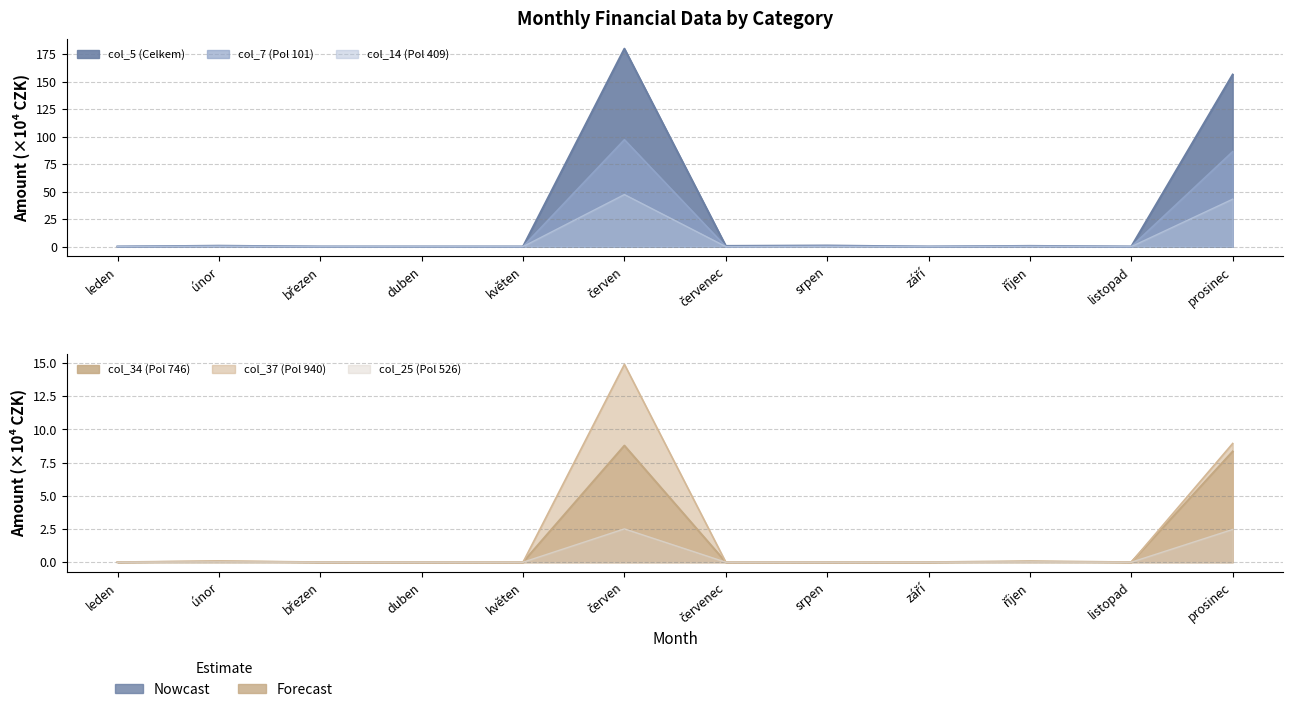

True or false: col_37 has a value of -6.0 at březen.

False